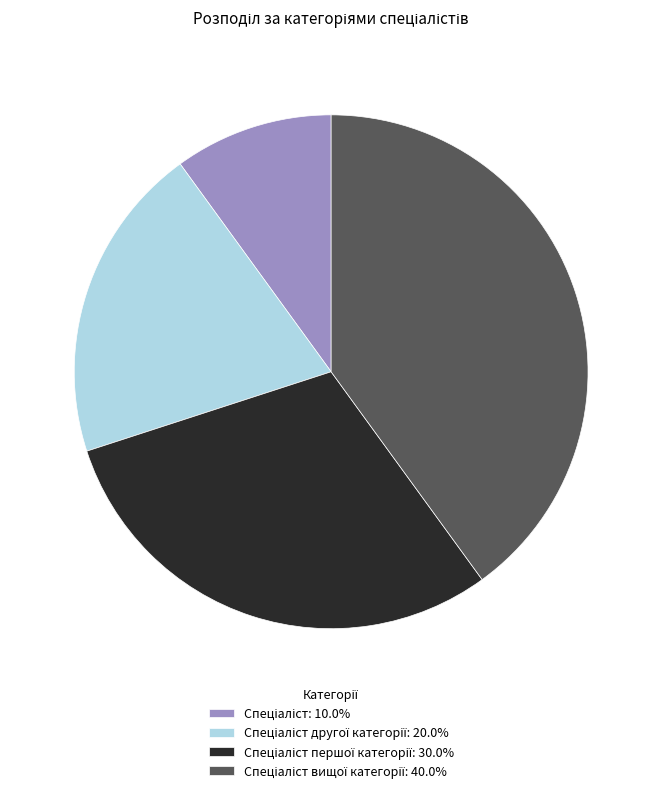

Is there any slice that represents more than half of the pie?

No